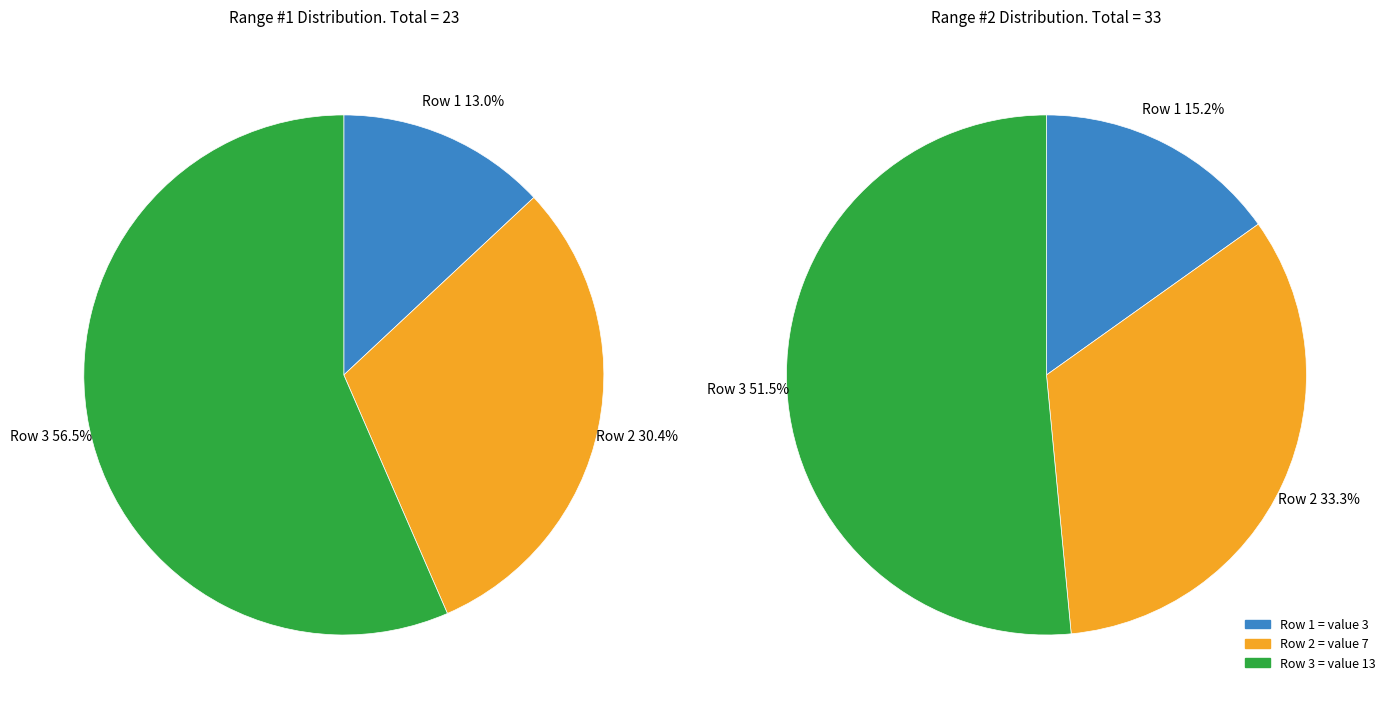

To the nearest percent, what is the average slice percentage?

33%